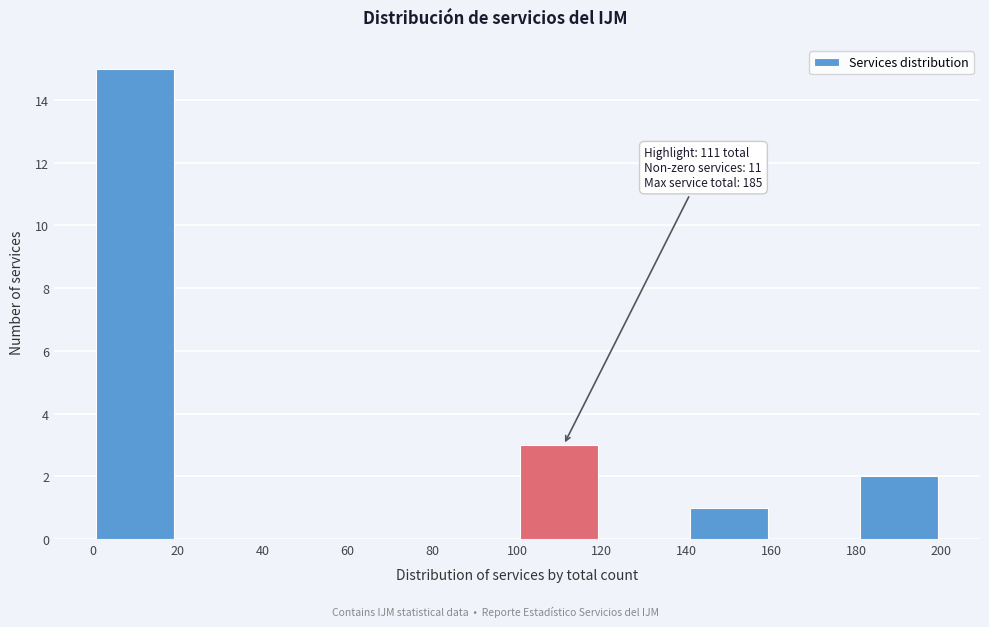

Over which range of the x-axis is the bar tallest?

0 to 20